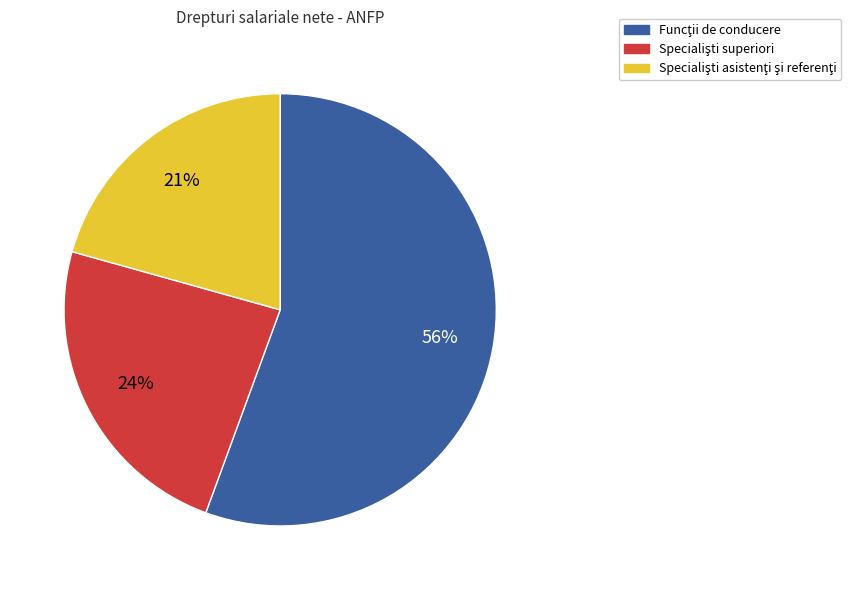

Is there a majority slice in this chart?

Yes